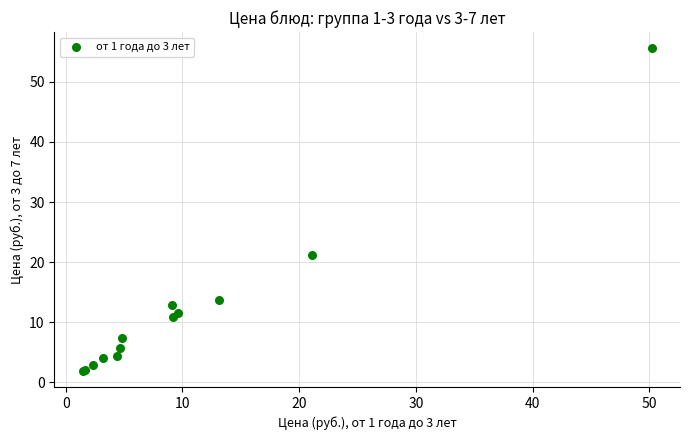

What Y value in the scatter plot is closest to 28?

21.1